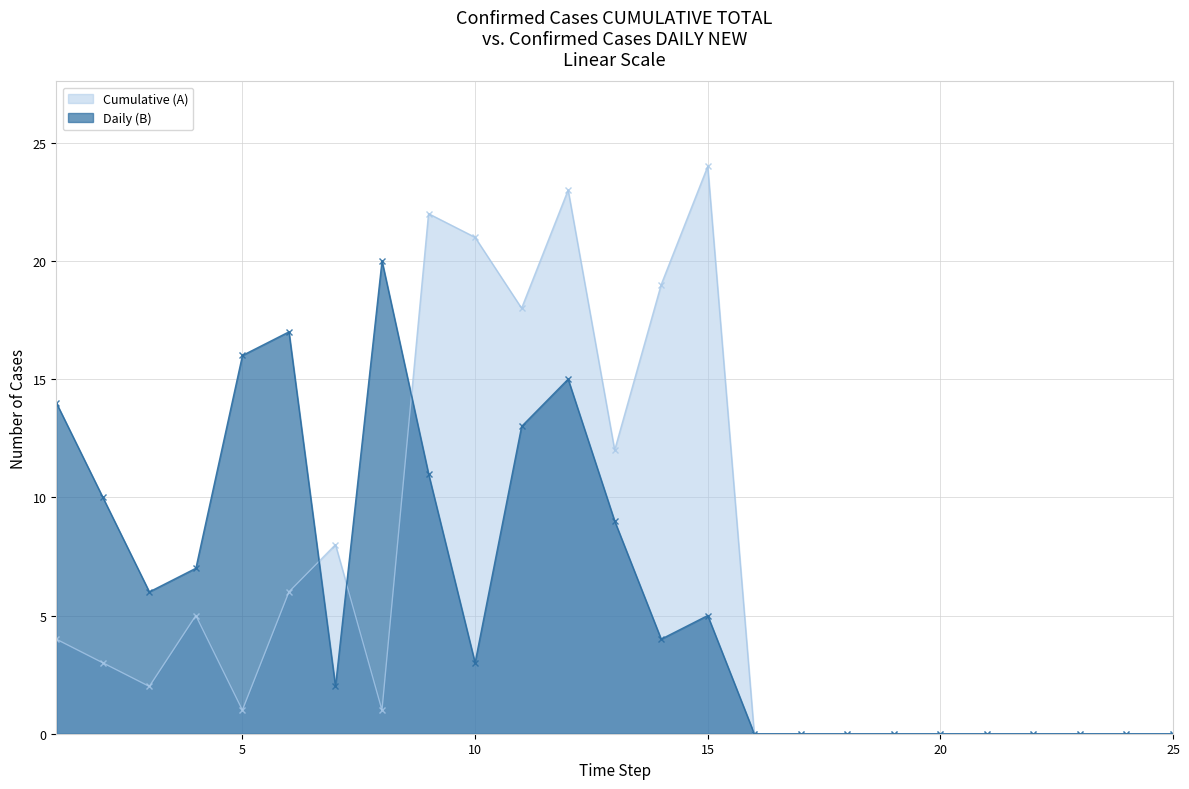

Reading right to left, extract all data points from this chart.

Cumulative (A): 0	0	0	0	0	0	0	0	0	0	24	19	12	23	18	21	22	1	8	6	1	5	2	3	4
Daily (B): 0	0	0	0	0	0	0	0	0	0	5	4	9	15	13	3	11	20	2	17	16	7	6	10	14